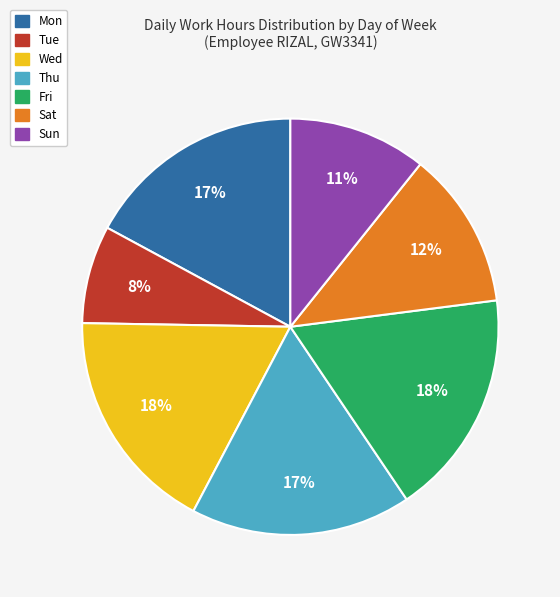

Which category has the smallest portion of the pie?

Tue